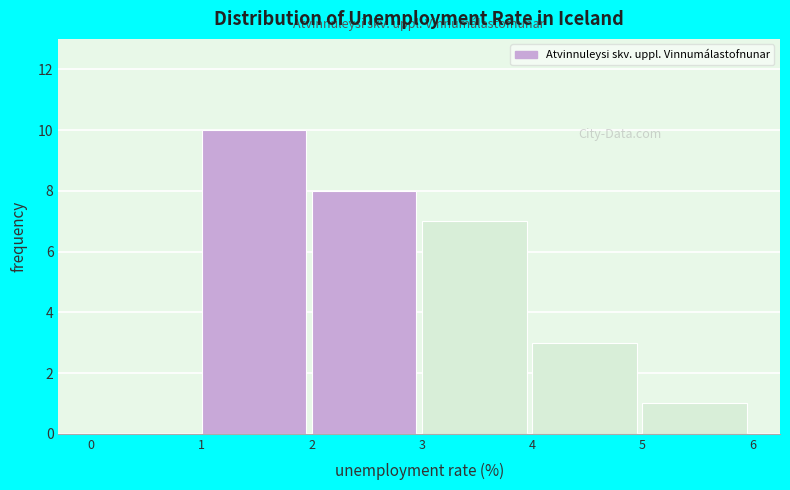

Over which range of the x-axis is the bar tallest?

1 to 2